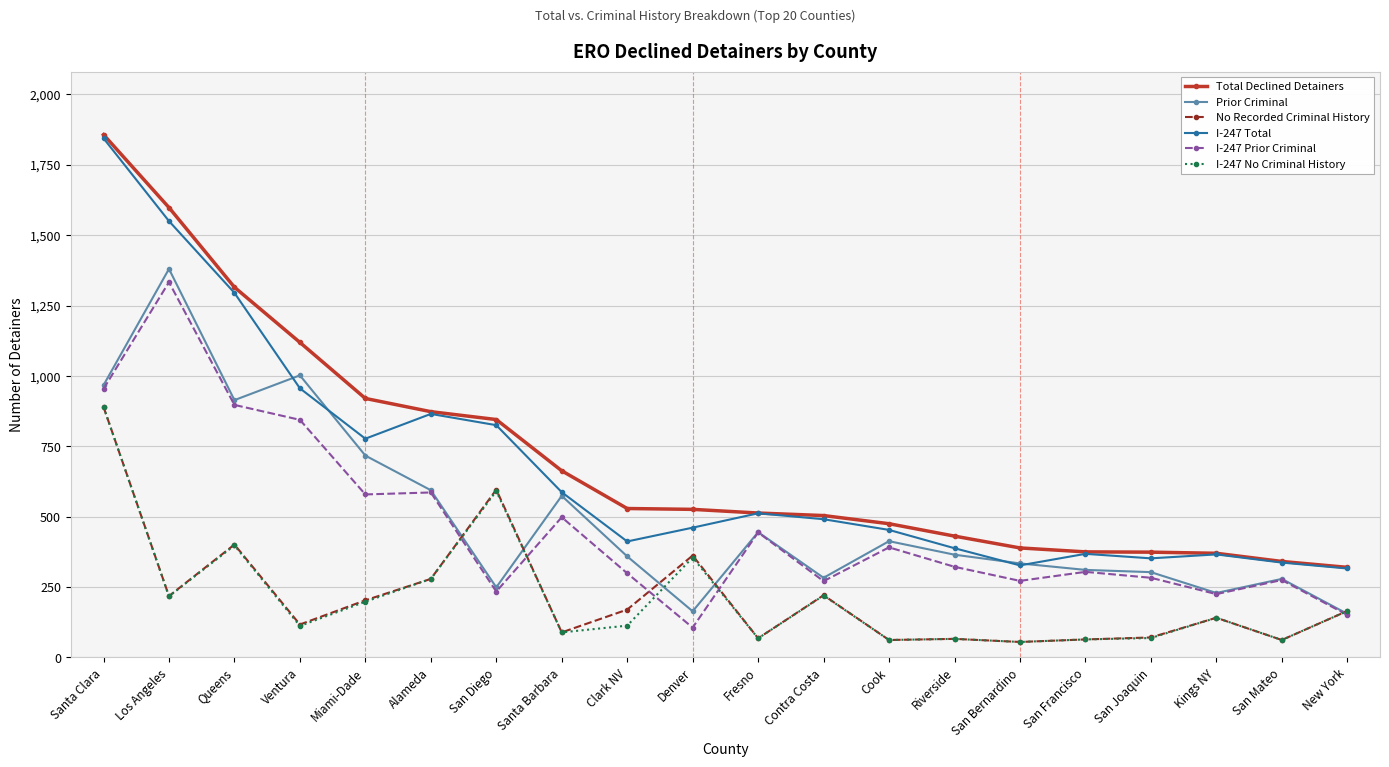

Does the chart have visible grid lines?

Yes